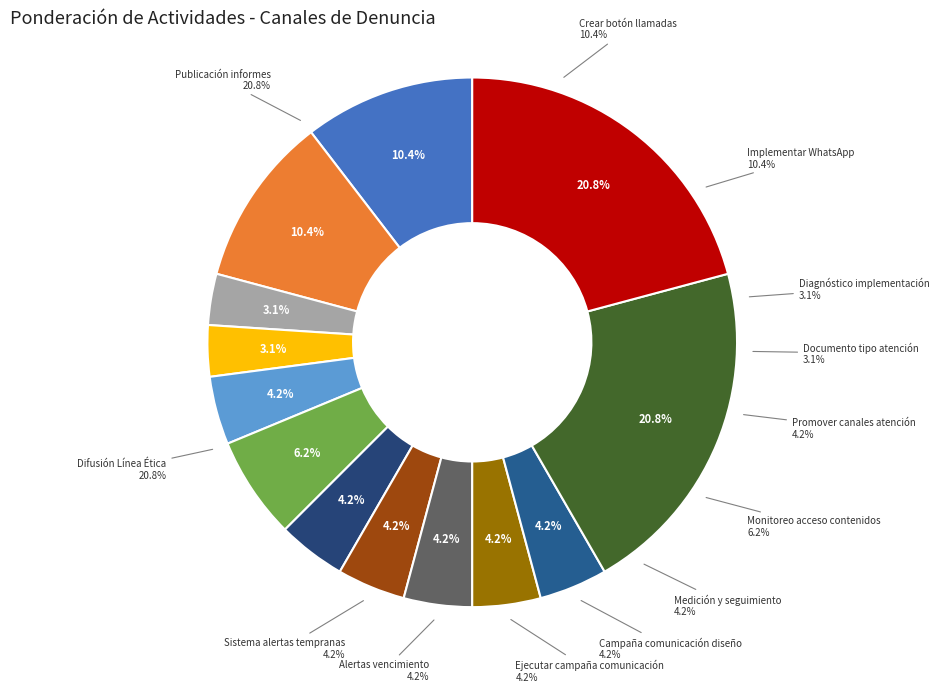

Rank the categories by value from highest to lowest.

Difusión Línea Ética, Publicación informes, Crear botón llamadas, Implementar WhatsApp, Monitoreo acceso contenidos, Promover canales atención, Medición y seguimiento, Campaña comunicación diseño, Ejecutar campaña comunicación, Alertas vencimiento, Sistema alertas tempranas, Diagnóstico implementación, Documento tipo atención